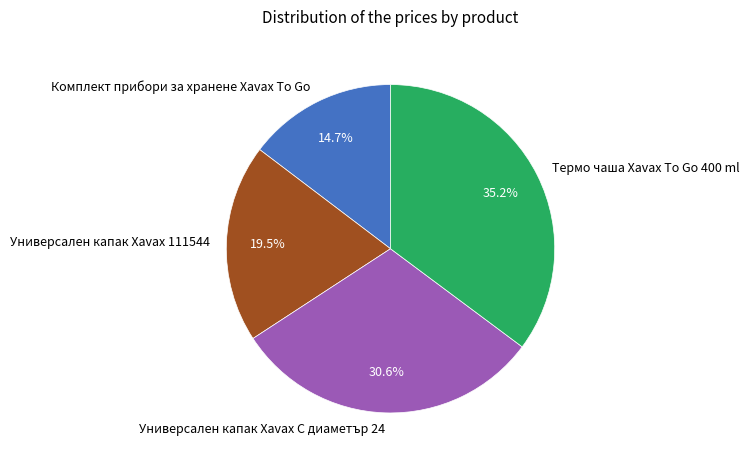

True or false: Термо чаша Xavax To Go 400 ml accounts for 35% of the total.

True